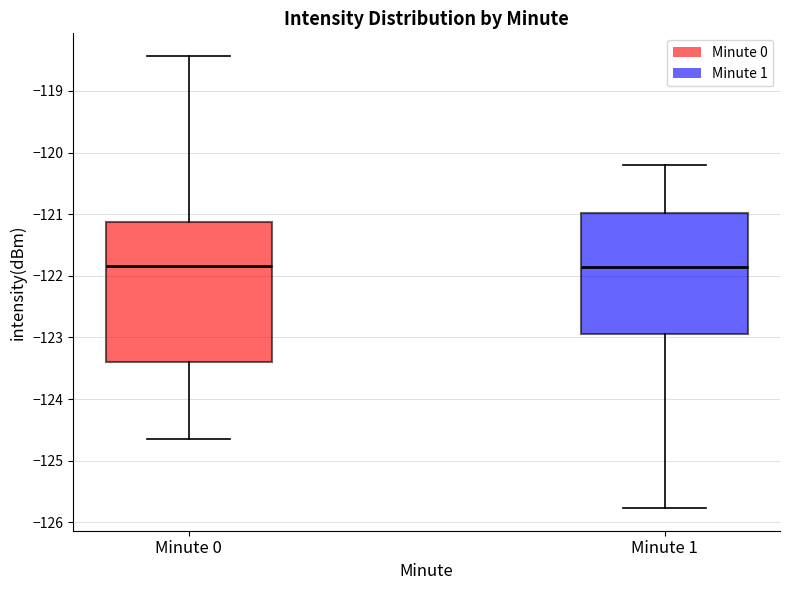

Comparing the boxes themselves (not the whiskers), which one is the tallest?

Minute 0